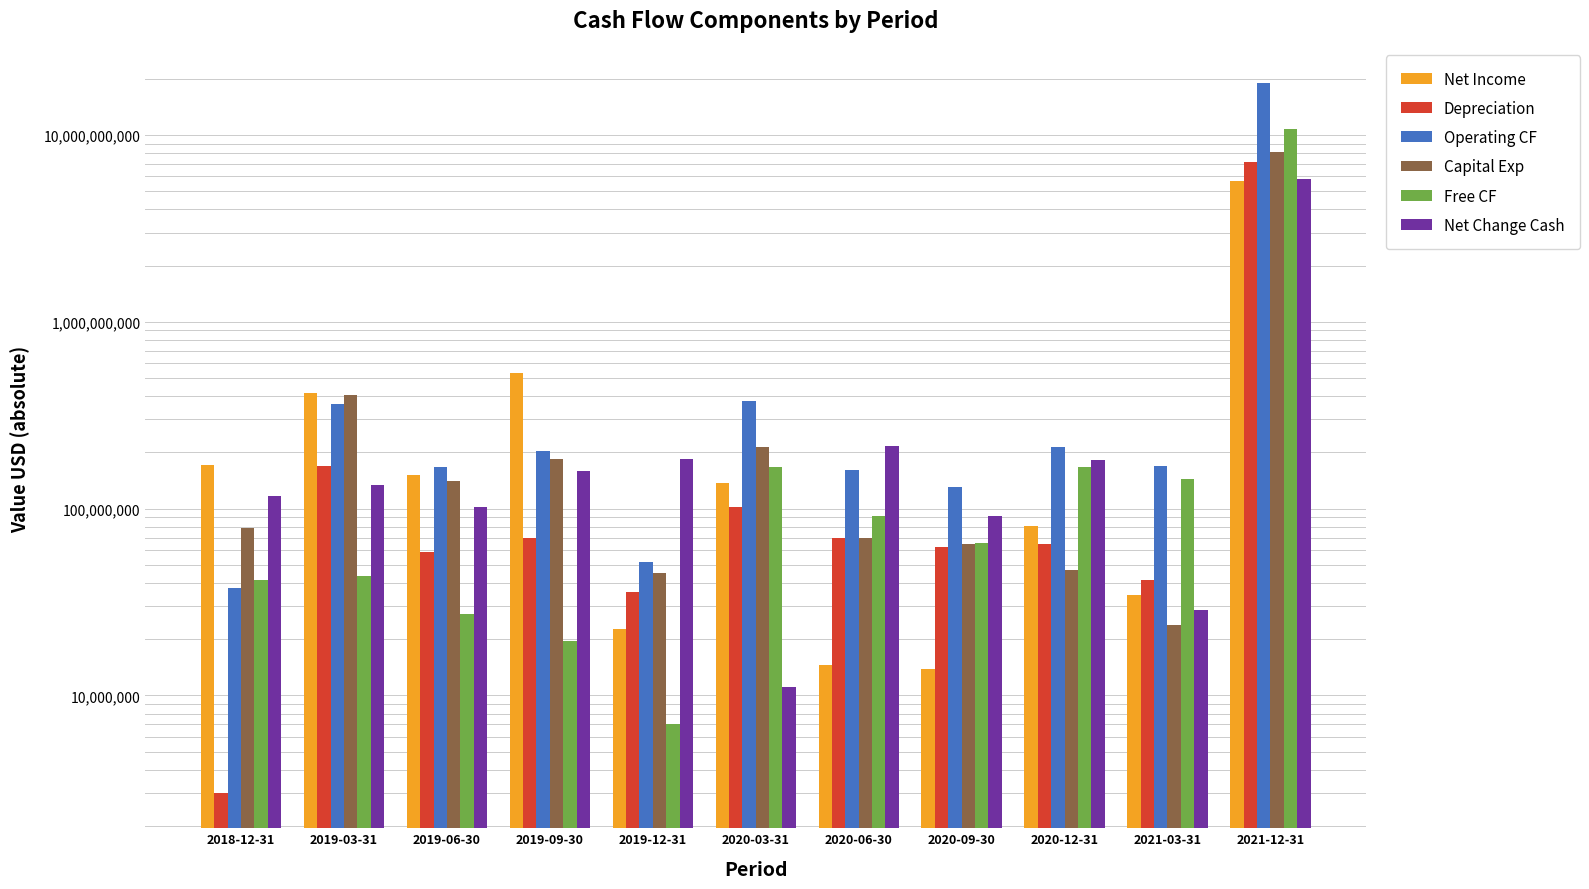

Which has a higher value, 2020-06-30 or 2020-12-31?

2020-12-31